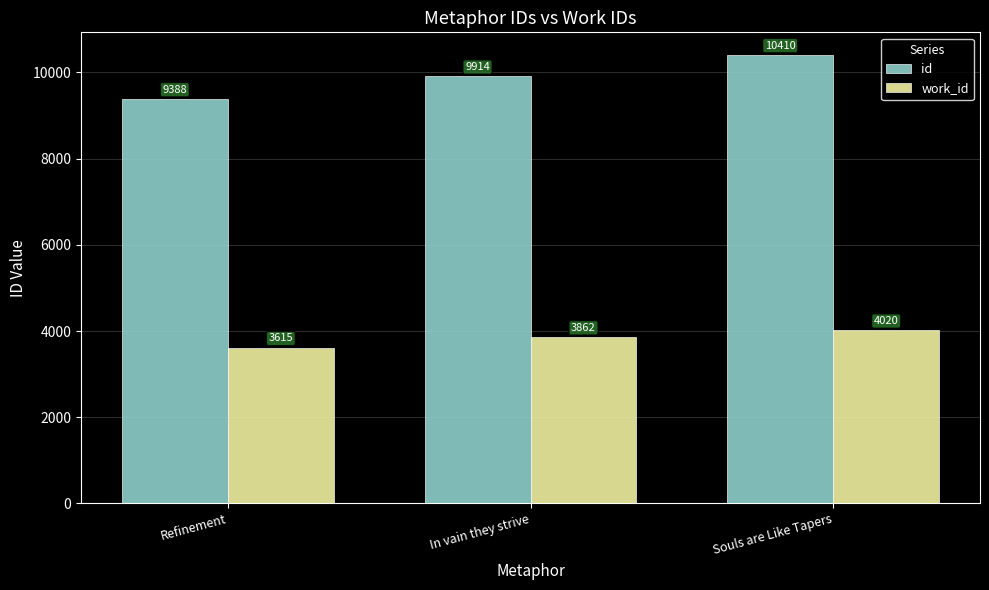

Read the work_id value at Refinement, to the nearest 50.

3600